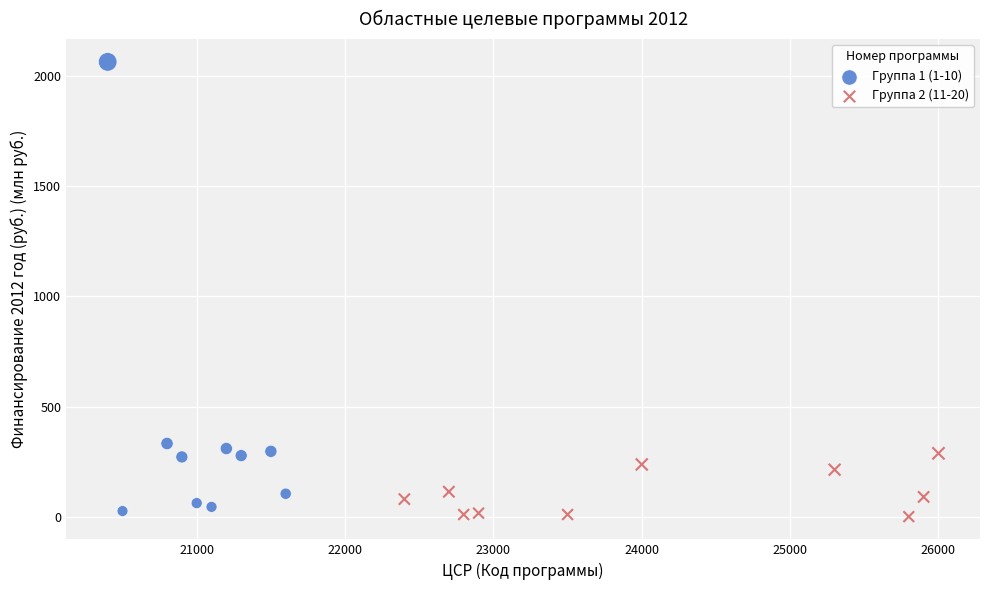

Which series has the largest Y range (max minus min)?

Группа 1 (1-10)